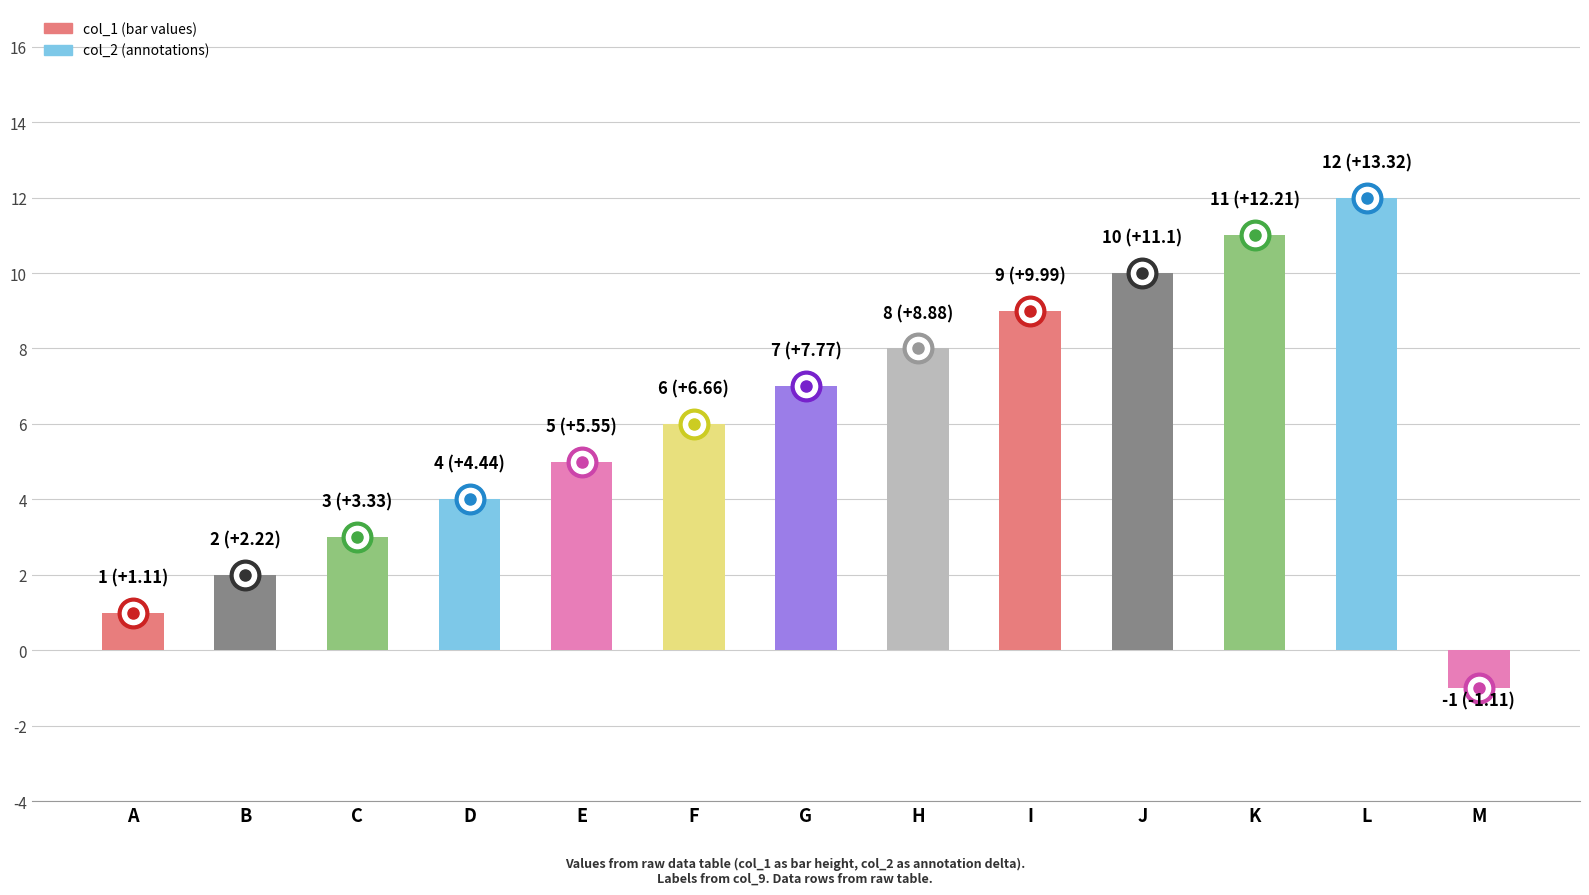

True or false: the data shows 6 at F.

True